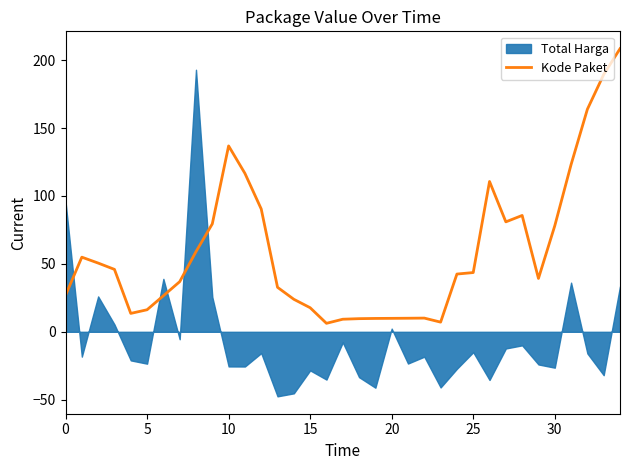

Is it true that the value at 20 is 4.1?

False